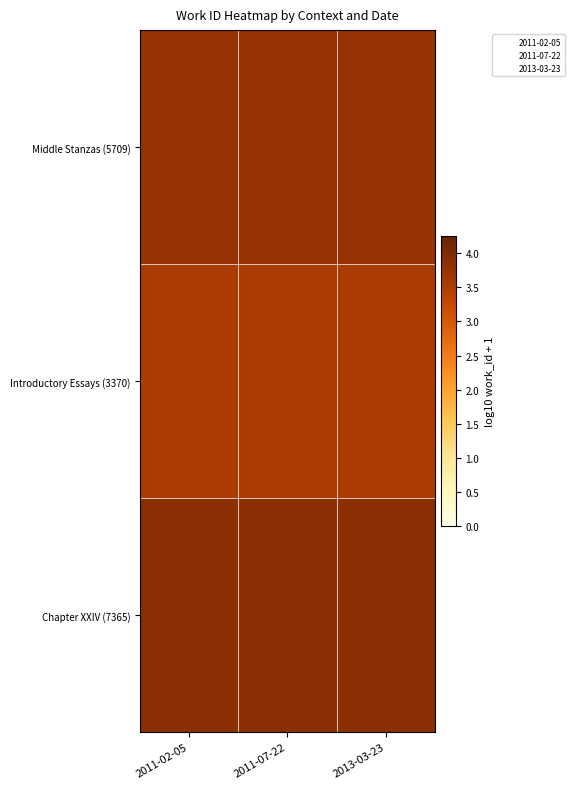

Which label corresponds to the smallest value in the chart?

2011-02-05